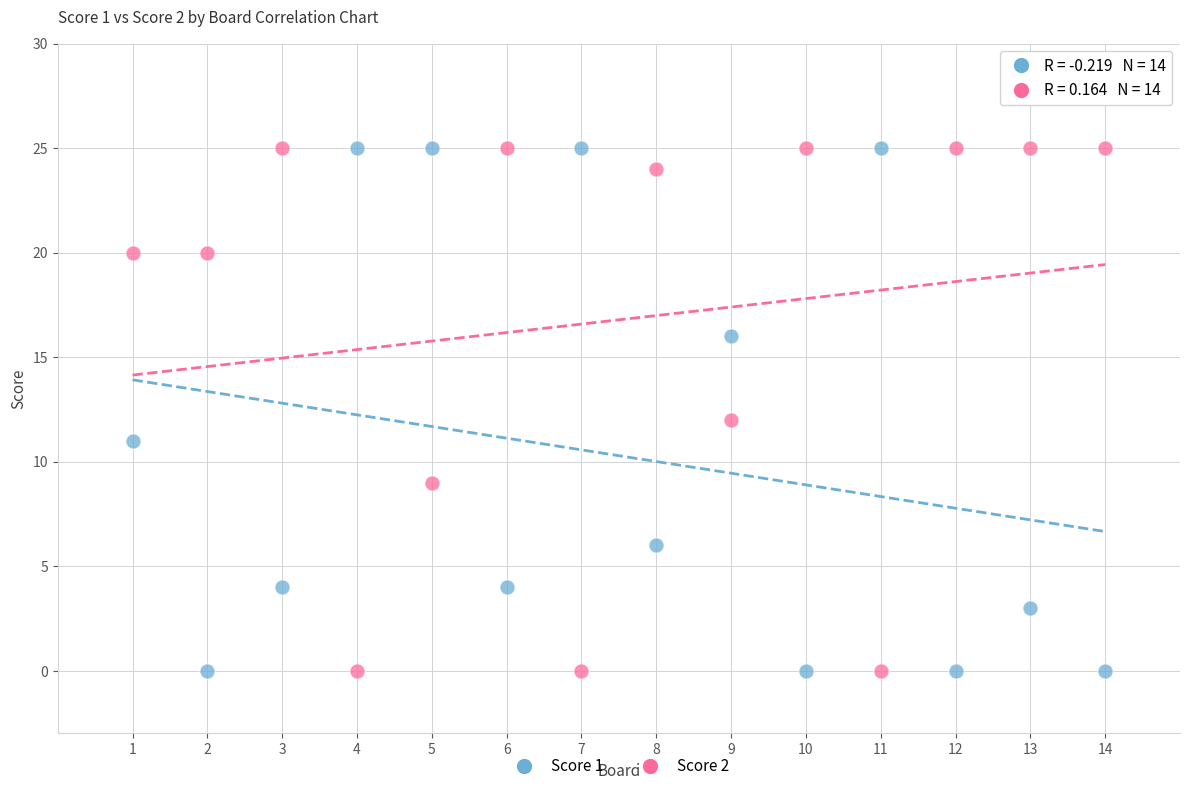

Across all data points, what is the range of X values (max minus min)?

13